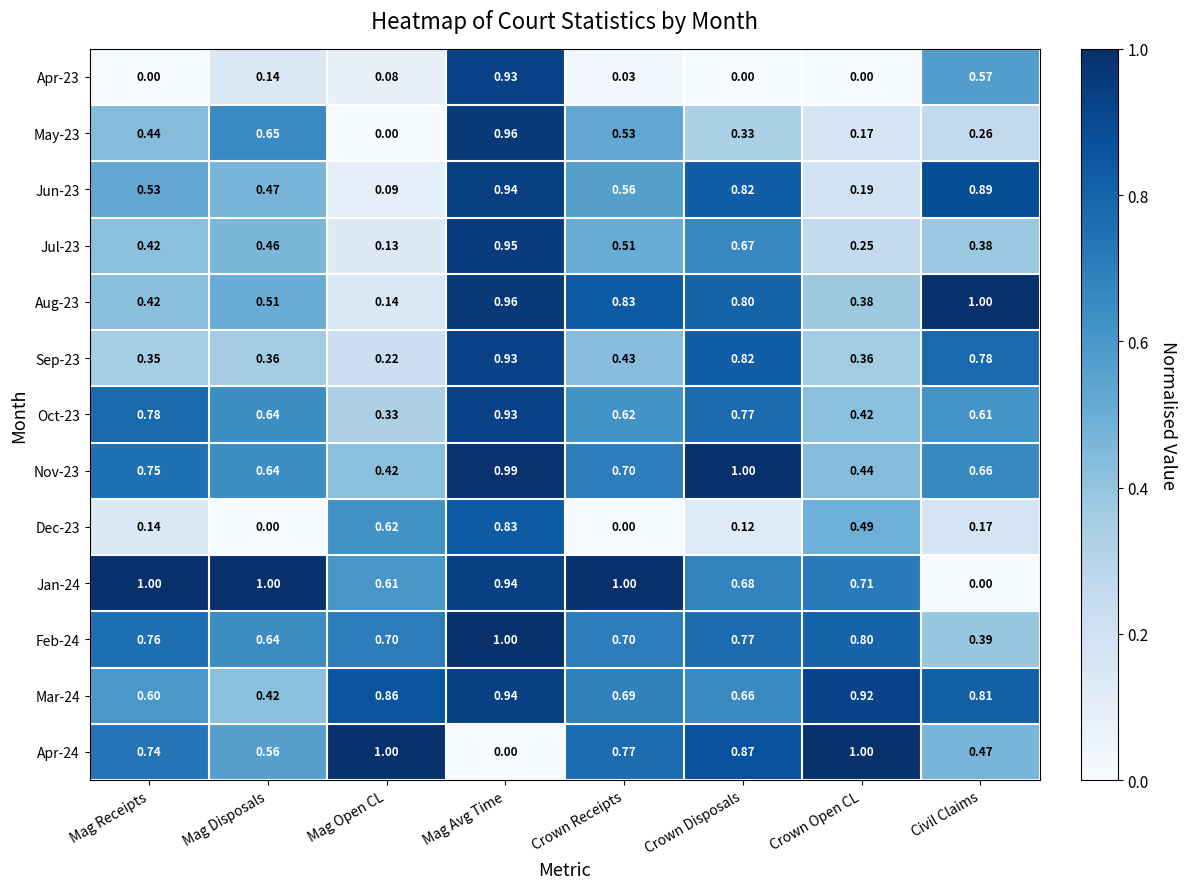

At which label is Oct-23 closest to 0?

Mag Open CL